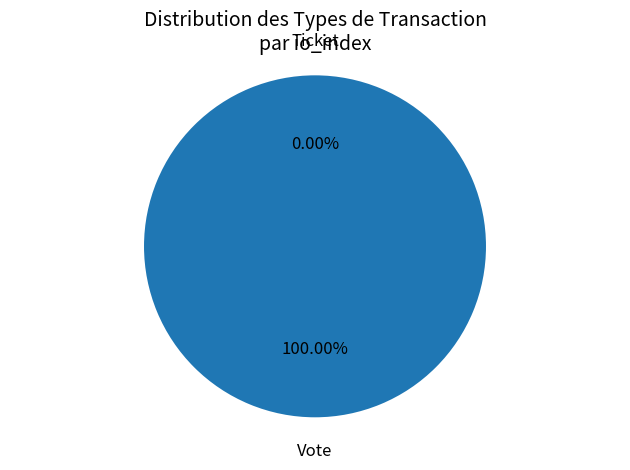

The Ticket (io_index=0) slice represents 1% of the pie. True or false?

False